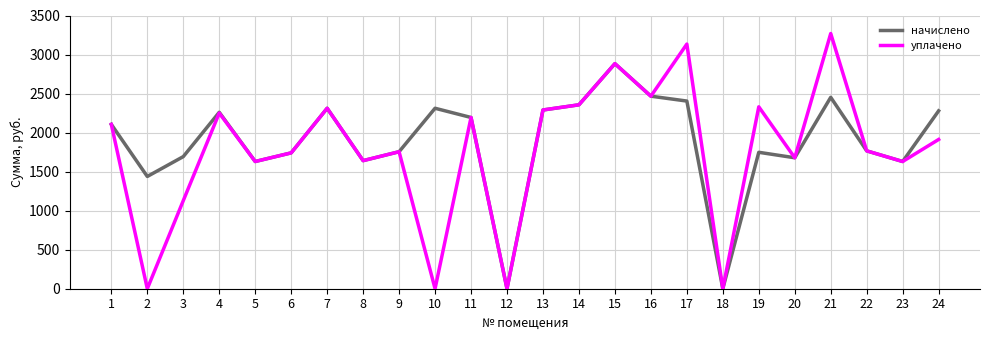

At which label does начислено reach its peak?

15